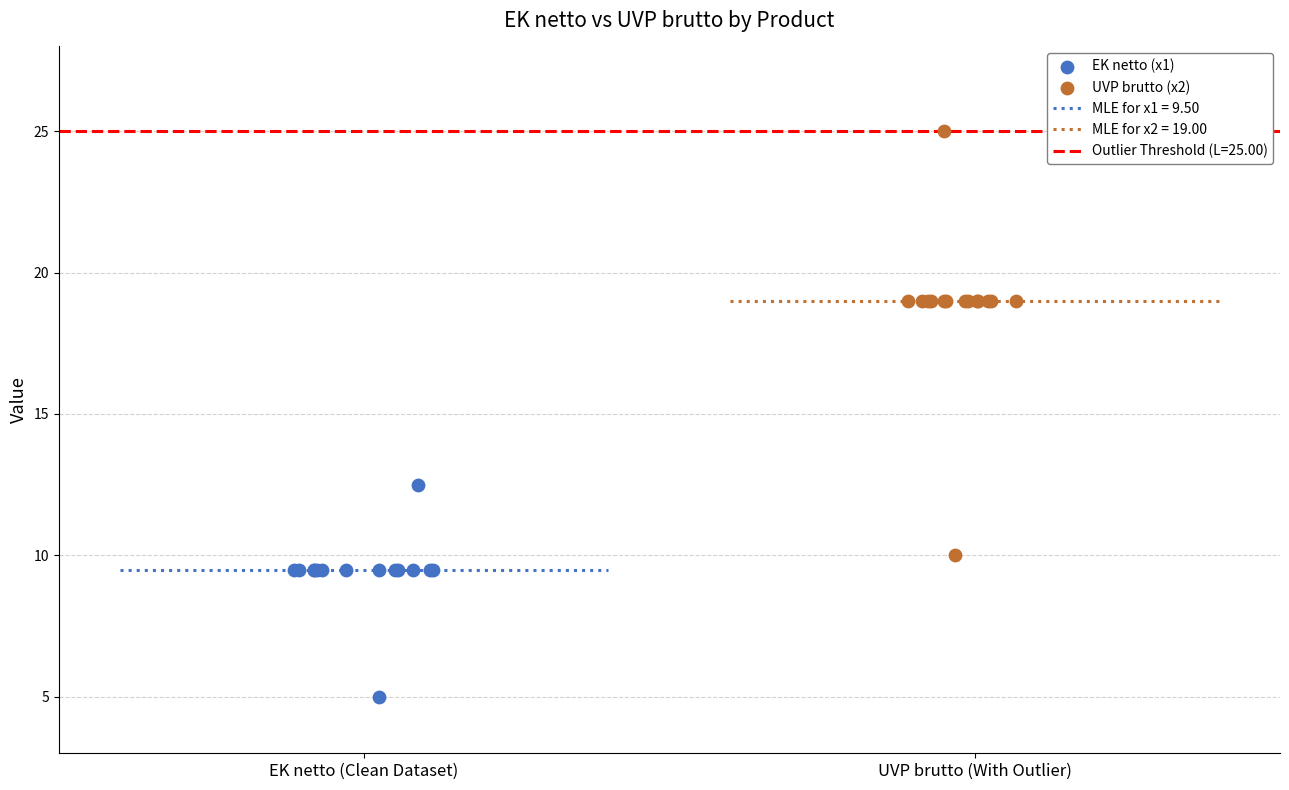

Which series contains the highest Y value?

UVP brutto (x2)